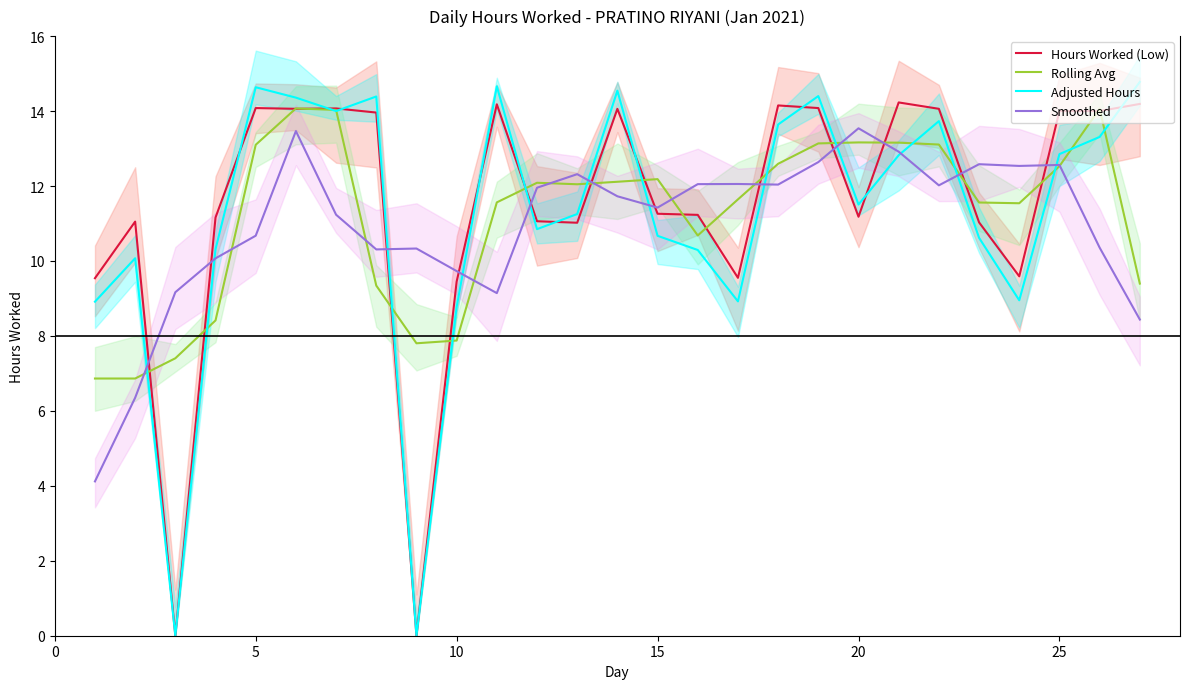

What is the total value across all series at 15?

40.0